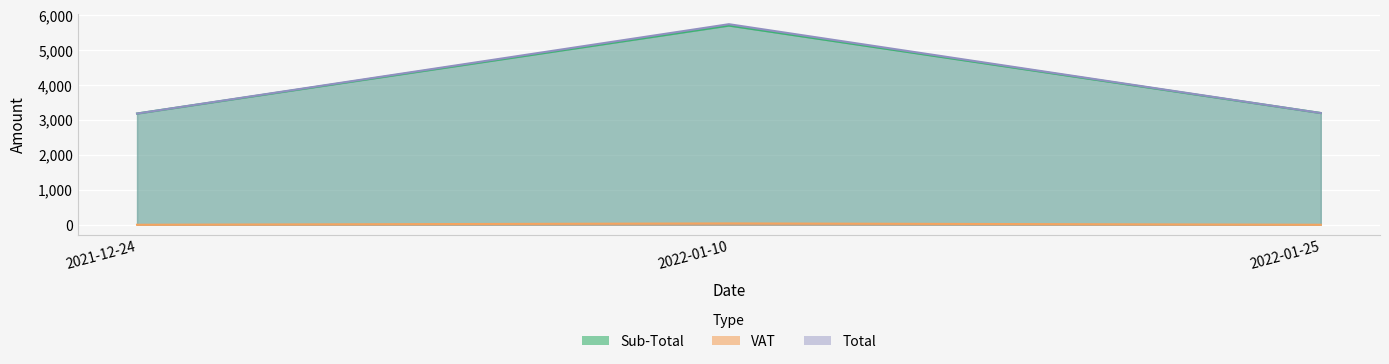

At 2022-01-25, list the series in order from smallest to largest.

VAT, Sub-Total, Total